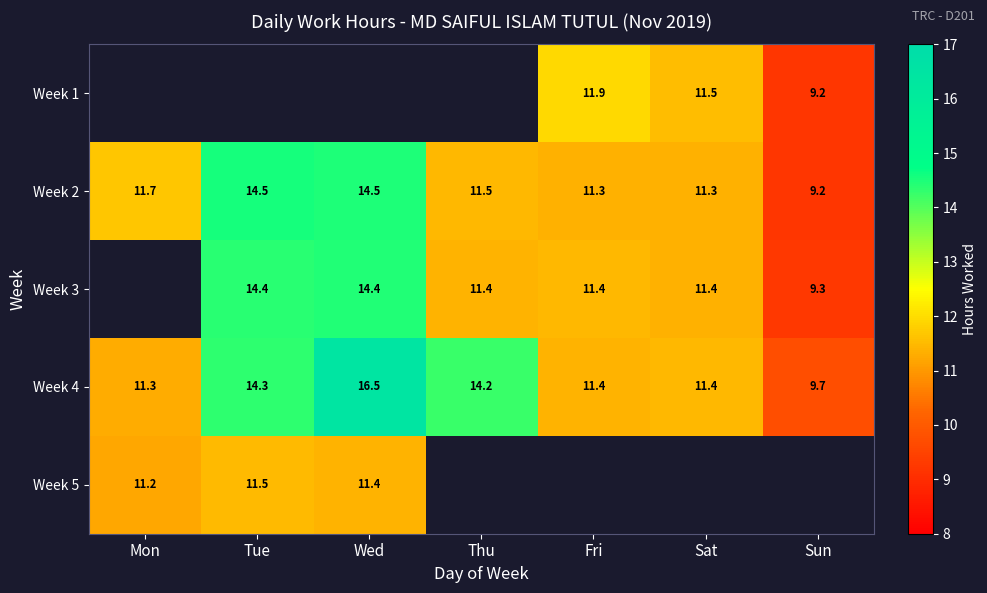

At which label is Week 4 closest to 13?

Thu